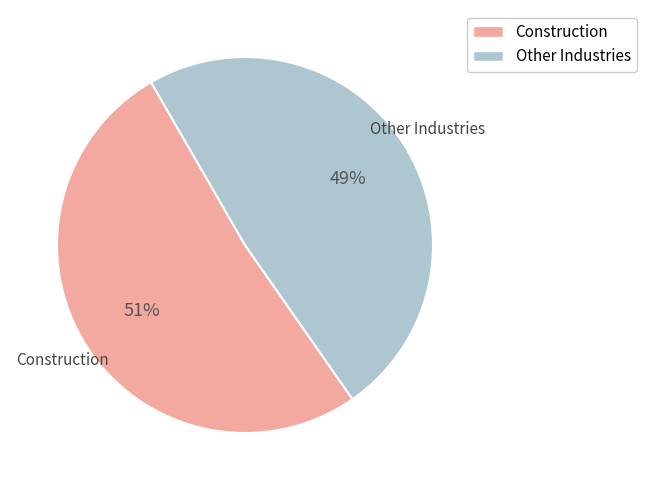

What is the largest slice in the pie chart?

Construction